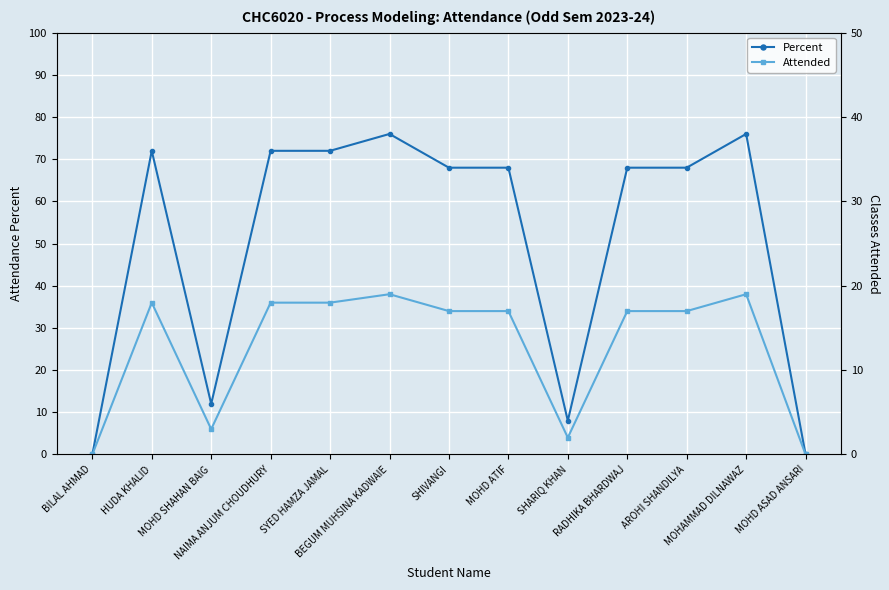

True or false: Percent and Attended intersect in this chart.

False